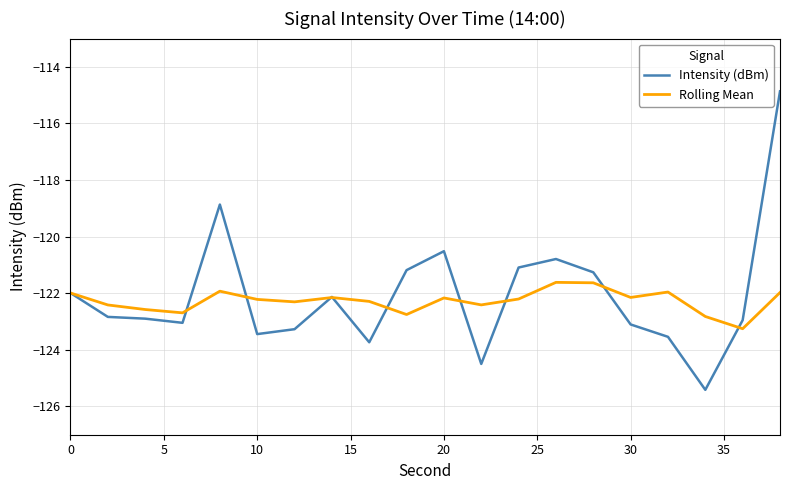

Which series has the largest range (max minus min)?

Intensity (dBm)